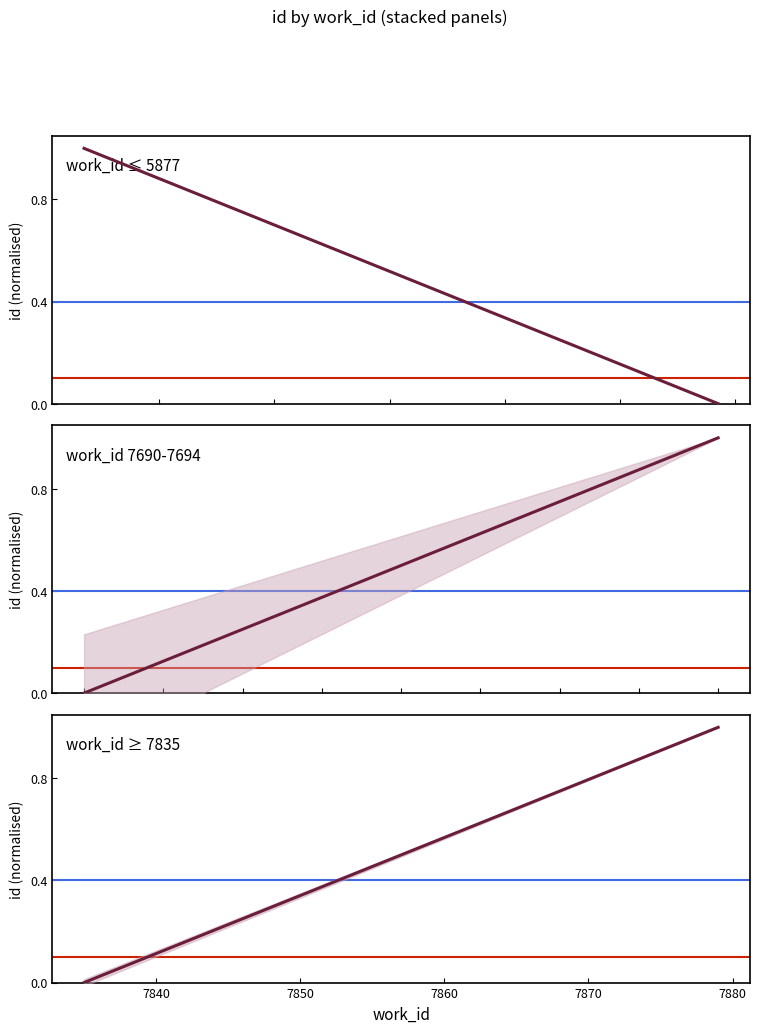

Does the chart display data point markers on the line(s)?

No